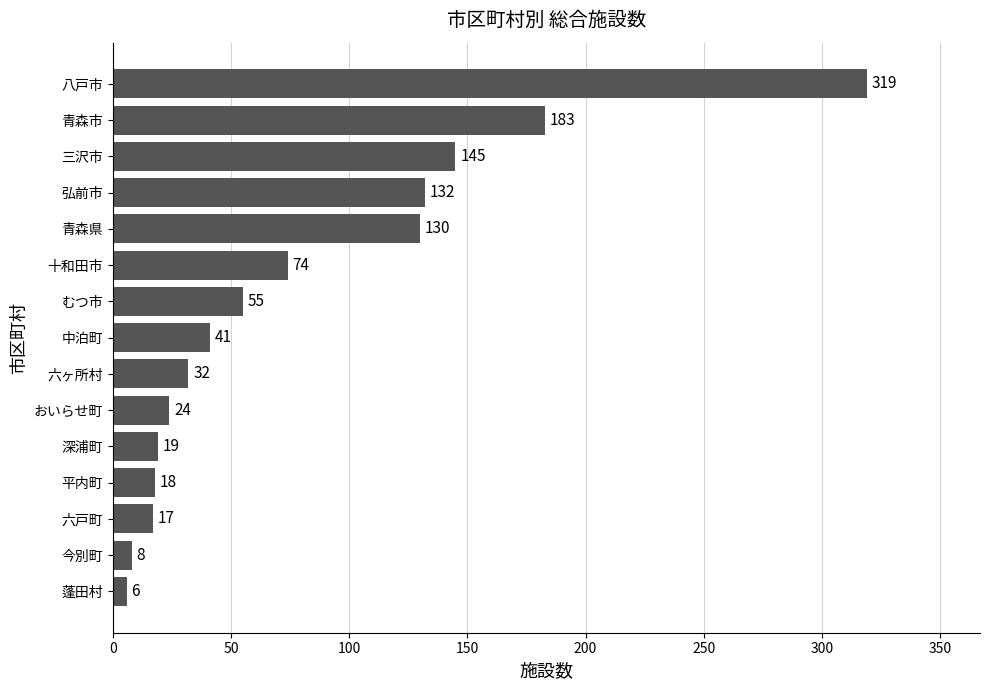

How many data points are less than 41?

7